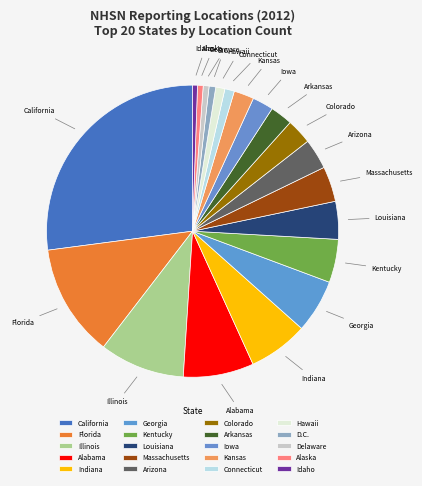

Which slice is the largest?

California